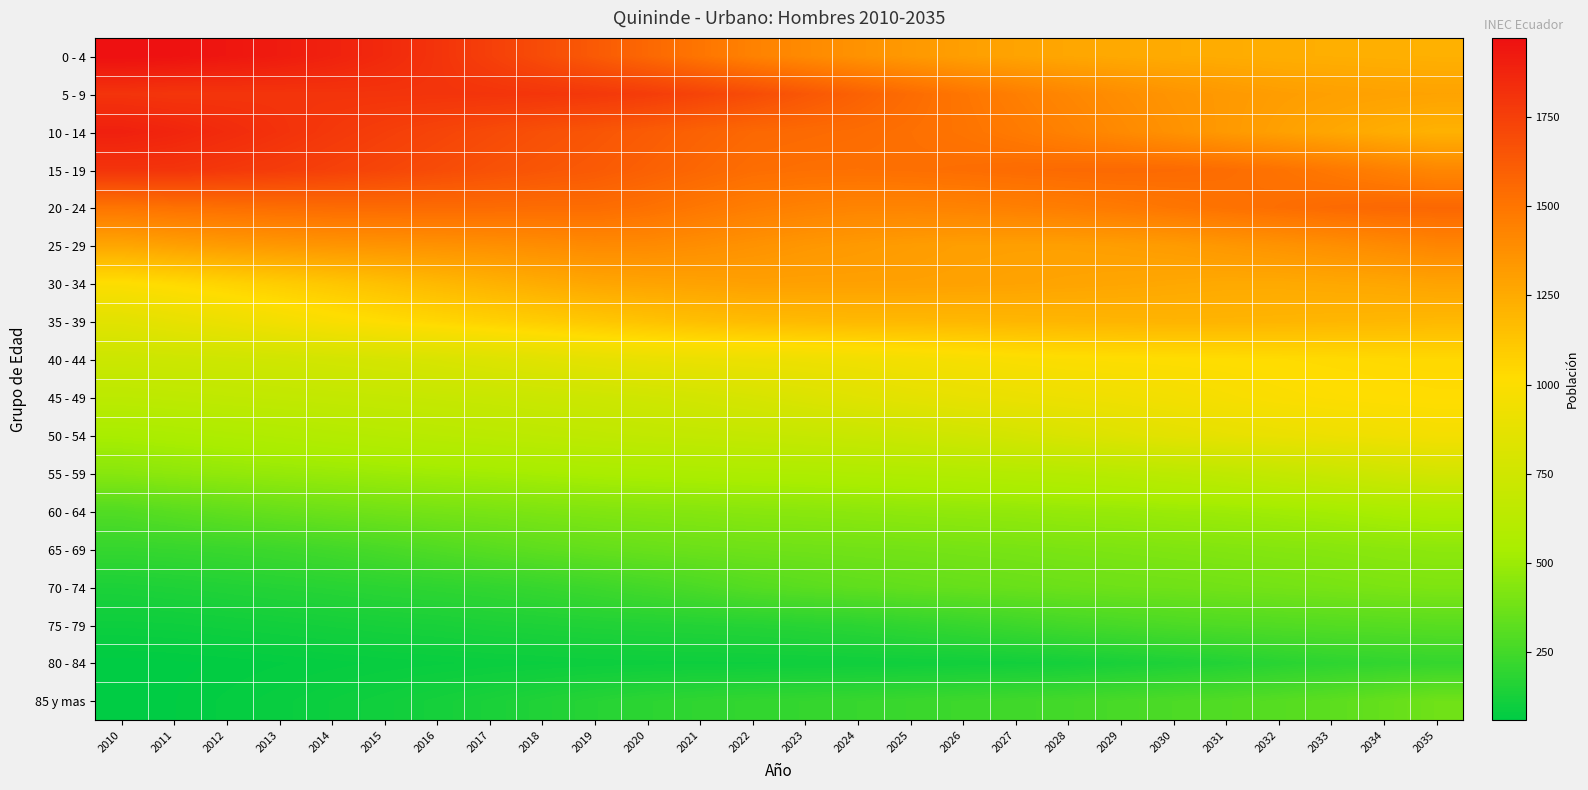

Rank the series at 2010 from highest to lowest value.

0 - 4, 10 - 14, 15 - 19, 5 - 9, 20 - 24, 25 - 29, 30 - 34, 35 - 39, 40 - 44, 45 - 49, 50 - 54, 55 - 59, 60 - 64, 65 - 69, 70 - 74, 75 - 79, 80 - 84, 85 y mas